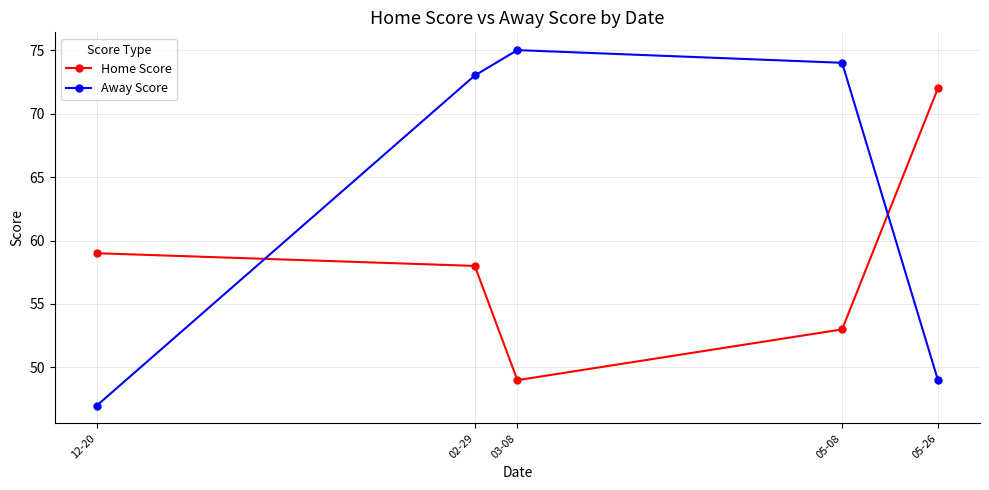

What is the label of the 3rd point from the right?

03-08